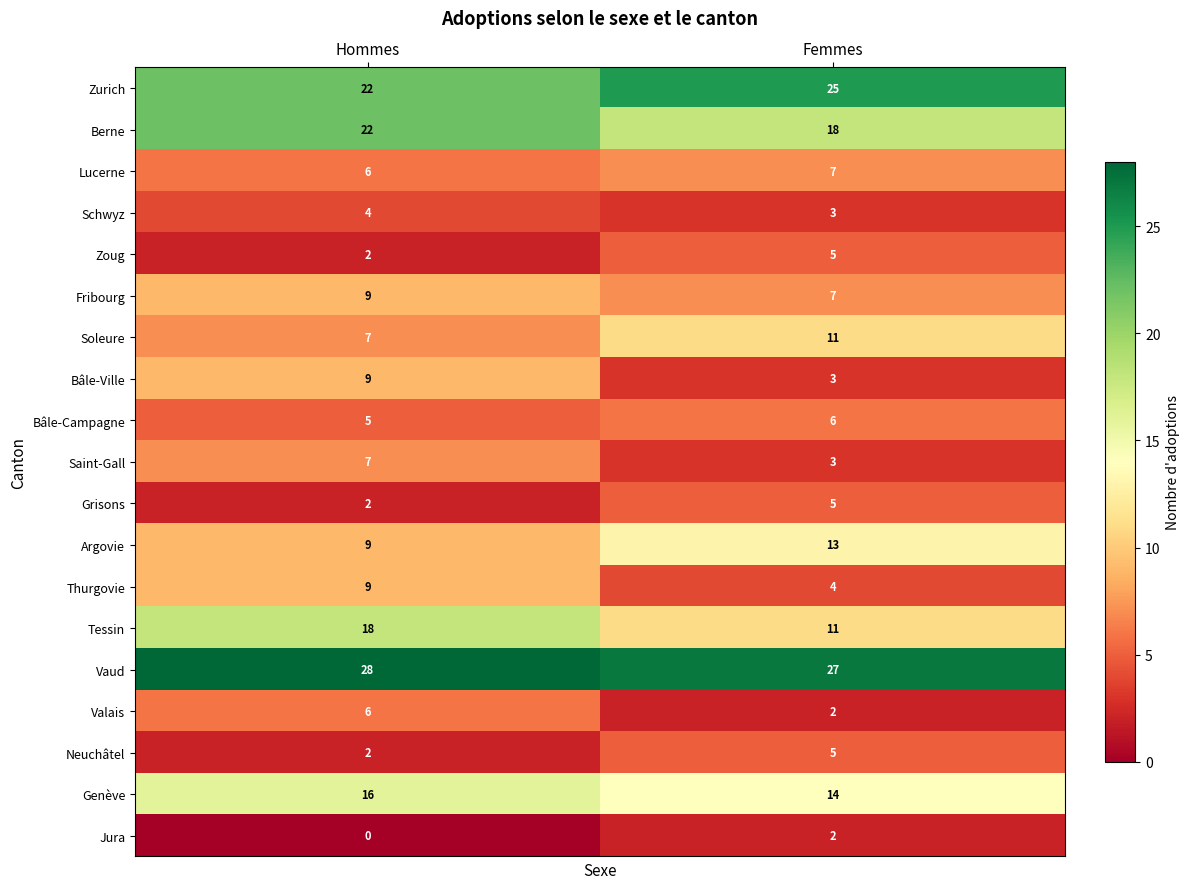

Which series has the widest spread of values?

Tessin